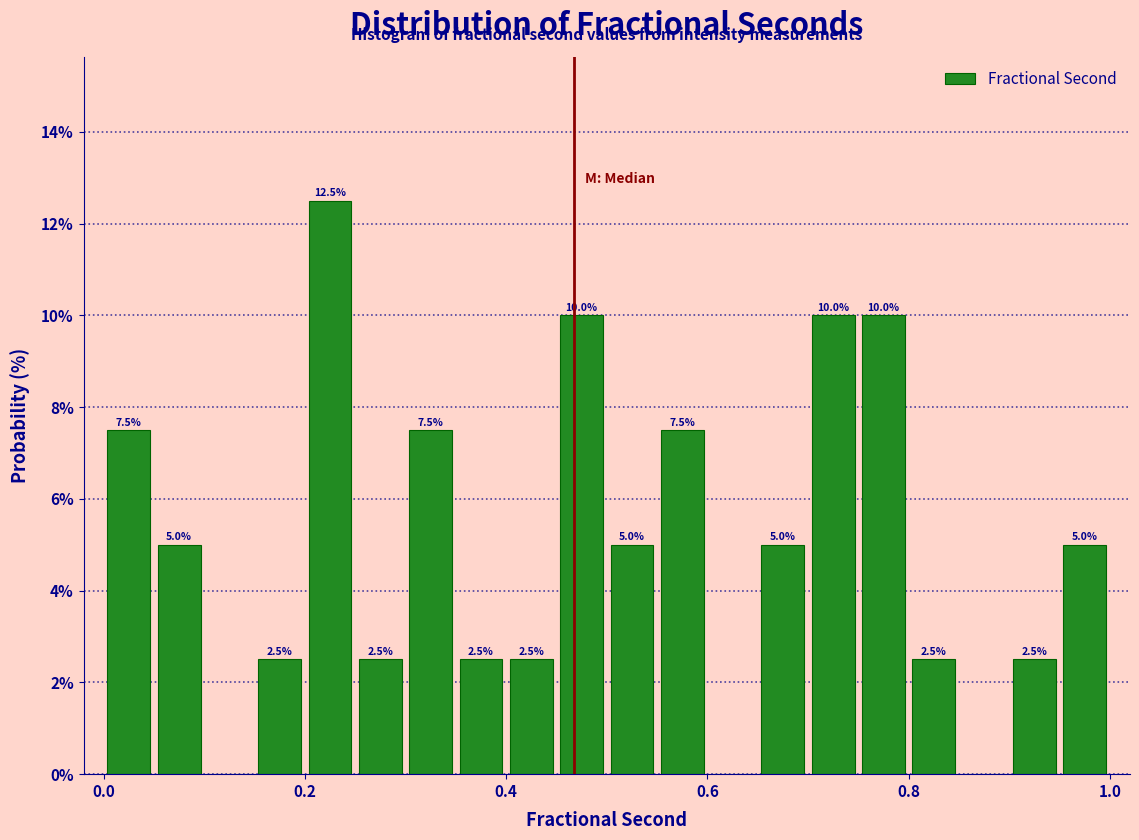

Around what value on the x-axis is the tallest bar? Give the approximate position of its centre, as read against the axis.

0.22